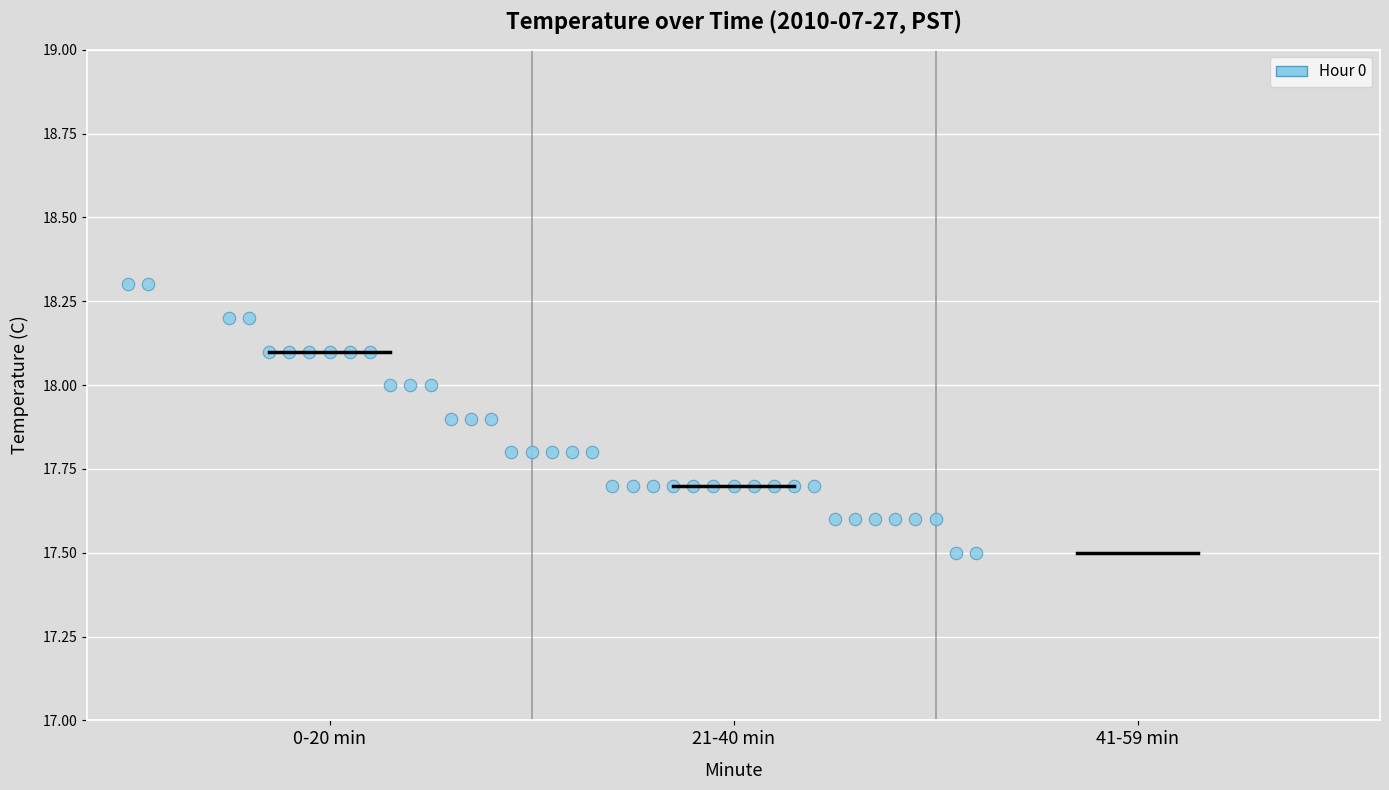

What is the range of X values (max minus min)?

42.0